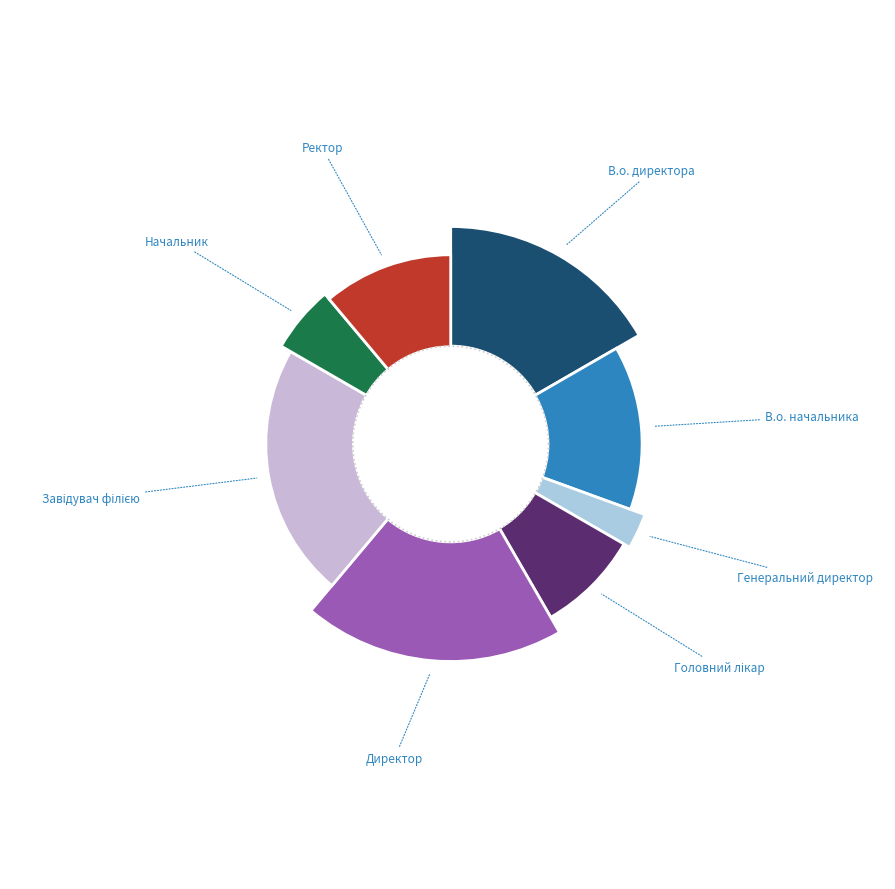

How much of the chart is everything except Директор?

80.6%